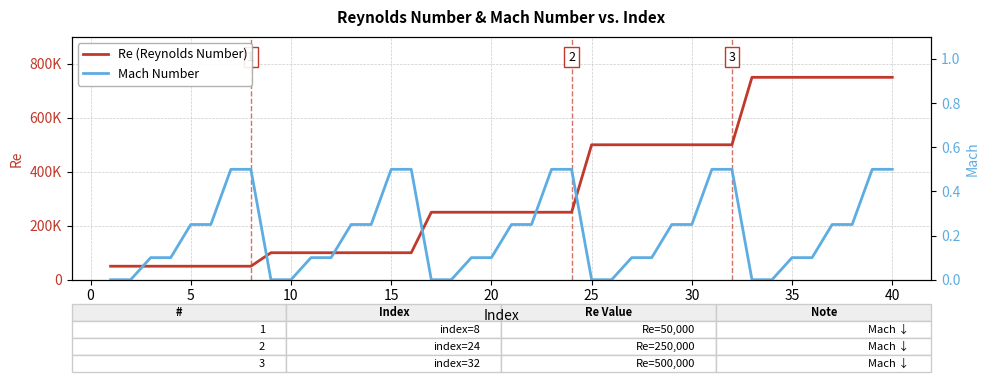

What are all the series names shown in the legend?

Re (Reynolds Number), Mach Number